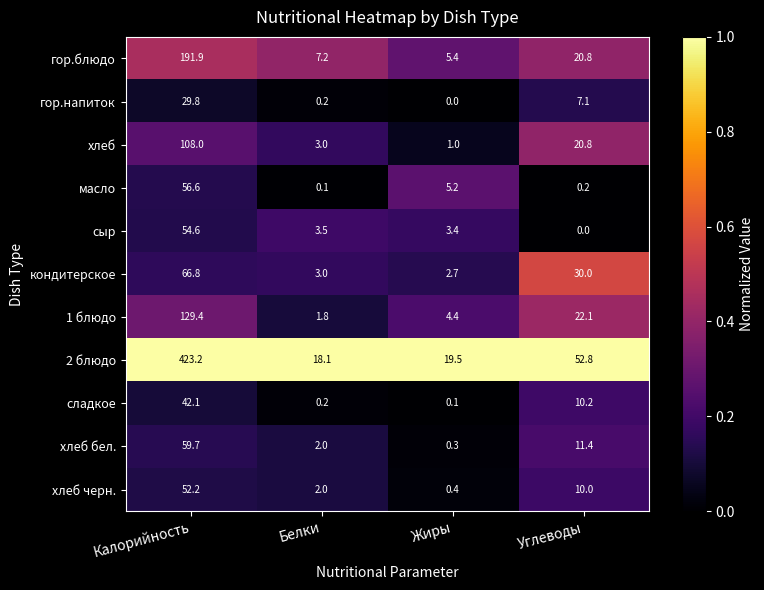

What is the greatest value displayed?

423.2